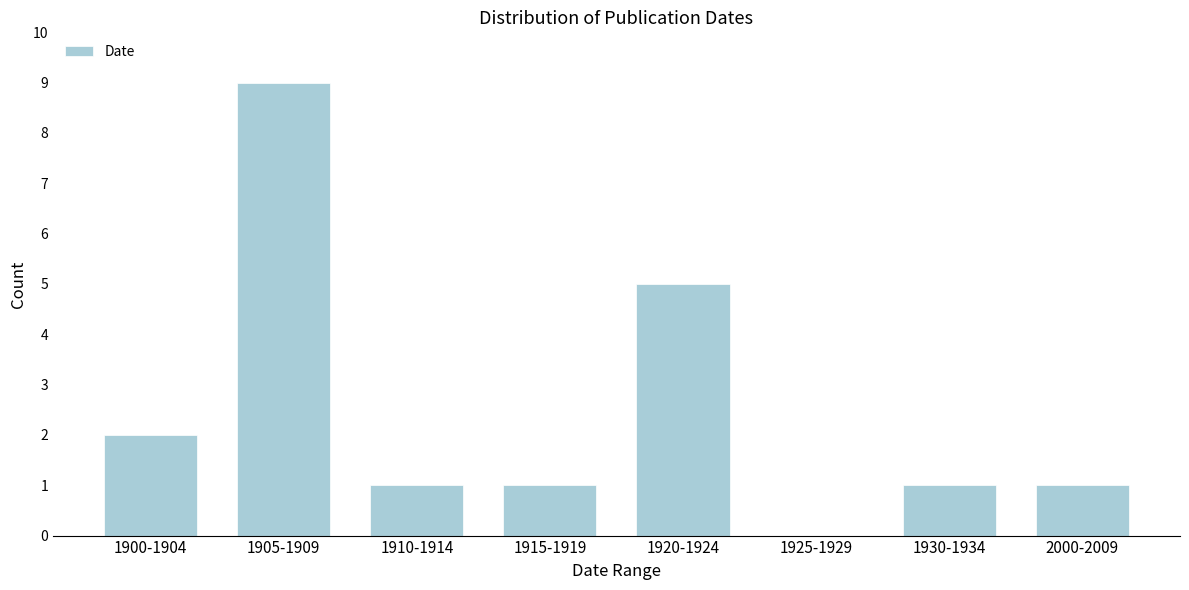

Reading left to right, transcribe all the data shown in this chart.

1900-1904=2	1905-1909=9	1910-1914=1	1915-1919=1	1920-1924=5	1925-1929=0	1930-1934=1	2000-2009=1